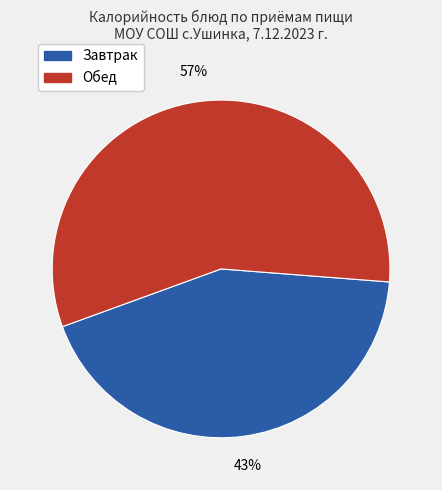

Does any single category account for the majority?

Yes